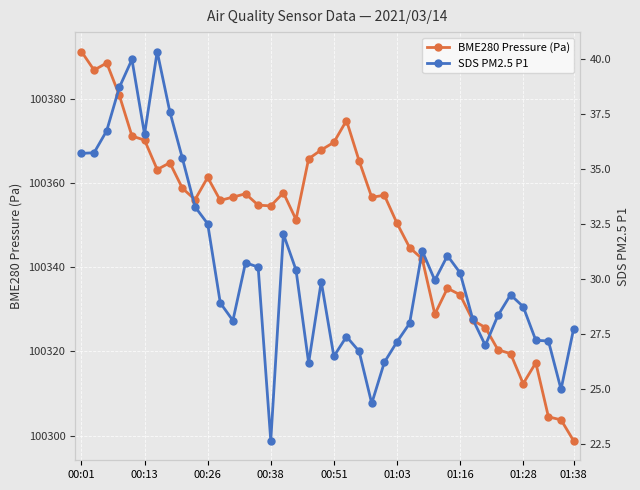

True or false: SDS PM2.5 P1 and BME280 Pressure (Pa) intersect in this chart.

False